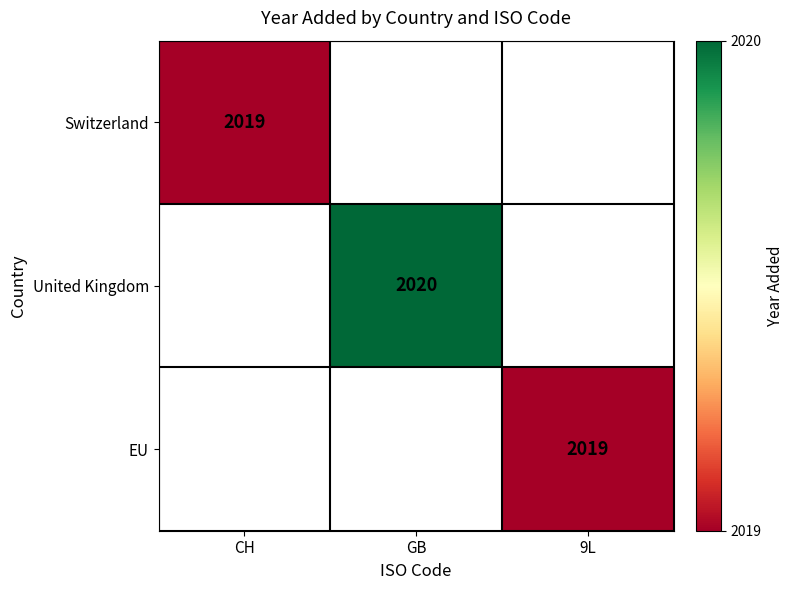

How many data points does each series have?

3